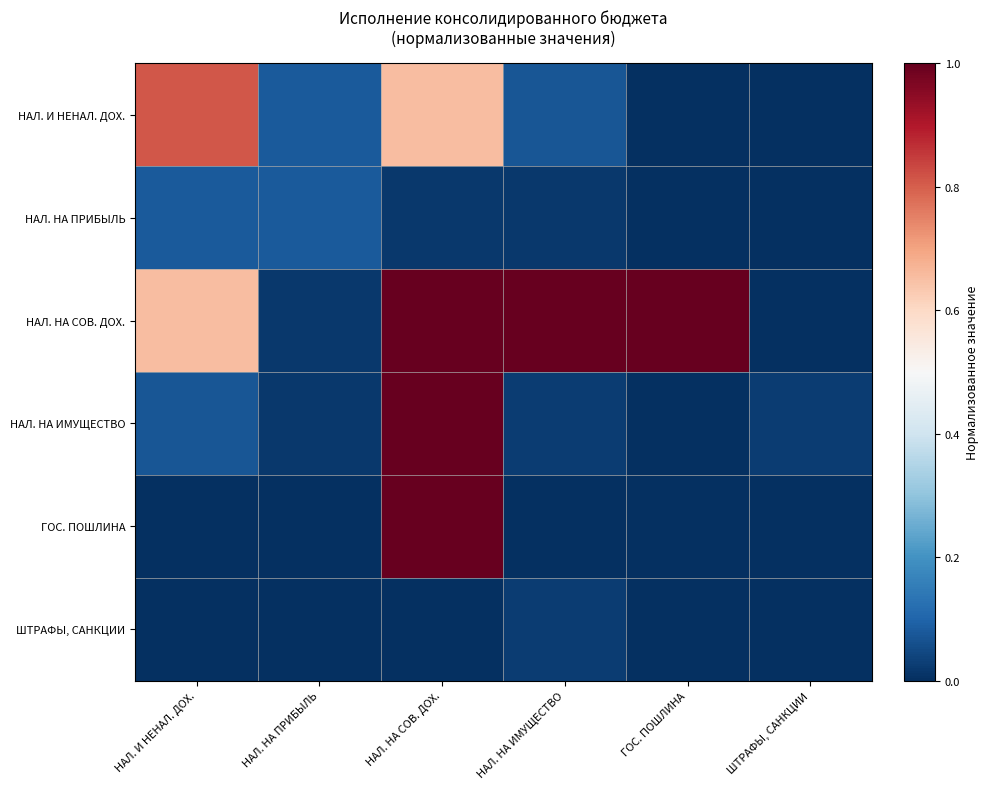

Reading left to right, list all the values displayed in this chart.

НАЛ. И НЕНАЛ. ДОХ.: НАЛ. И НЕНАЛ. ДОХ.=0.8	НАЛ. НА ПРИБЫЛЬ=0.1	НАЛ. НА СОВ. ДОХ.=0.7	НАЛ. НА ИМУЩЕСТВО=0.1	ГОС. ПОШЛИНА=0.0	ШТРАФЫ, САНКЦИИ=0.0
НАЛ. НА ПРИБЫЛЬ: НАЛ. И НЕНАЛ. ДОХ.=0.1	НАЛ. НА ПРИБЫЛЬ=0.1	НАЛ. НА СОВ. ДОХ.=0.0	НАЛ. НА ИМУЩЕСТВО=0.0	ГОС. ПОШЛИНА=0.0	ШТРАФЫ, САНКЦИИ=0.0
НАЛ. НА СОВ. ДОХ.: НАЛ. И НЕНАЛ. ДОХ.=0.7	НАЛ. НА ПРИБЫЛЬ=0.0	НАЛ. НА СОВ. ДОХ.=1.0	НАЛ. НА ИМУЩЕСТВО=1.0	ГОС. ПОШЛИНА=1.0	ШТРАФЫ, САНКЦИИ=0.0
НАЛ. НА ИМУЩЕСТВО: НАЛ. И НЕНАЛ. ДОХ.=0.1	НАЛ. НА ПРИБЫЛЬ=0.0	НАЛ. НА СОВ. ДОХ.=1.0	НАЛ. НА ИМУЩЕСТВО=0.0	ГОС. ПОШЛИНА=0.0	ШТРАФЫ, САНКЦИИ=0.0
ГОС. ПОШЛИНА: НАЛ. И НЕНАЛ. ДОХ.=0.0	НАЛ. НА ПРИБЫЛЬ=0.0	НАЛ. НА СОВ. ДОХ.=1.0	НАЛ. НА ИМУЩЕСТВО=0.0	ГОС. ПОШЛИНА=0.0	ШТРАФЫ, САНКЦИИ=0.0
ШТРАФЫ, САНКЦИИ: НАЛ. И НЕНАЛ. ДОХ.=0.0	НАЛ. НА ПРИБЫЛЬ=0.0	НАЛ. НА СОВ. ДОХ.=0.0	НАЛ. НА ИМУЩЕСТВО=0.0	ГОС. ПОШЛИНА=0.0	ШТРАФЫ, САНКЦИИ=0.0